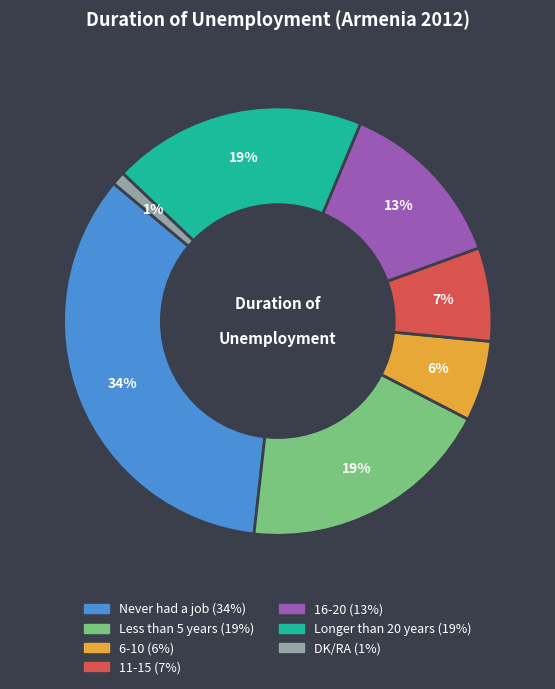

What is the largest slice in the pie chart?

Never had a job